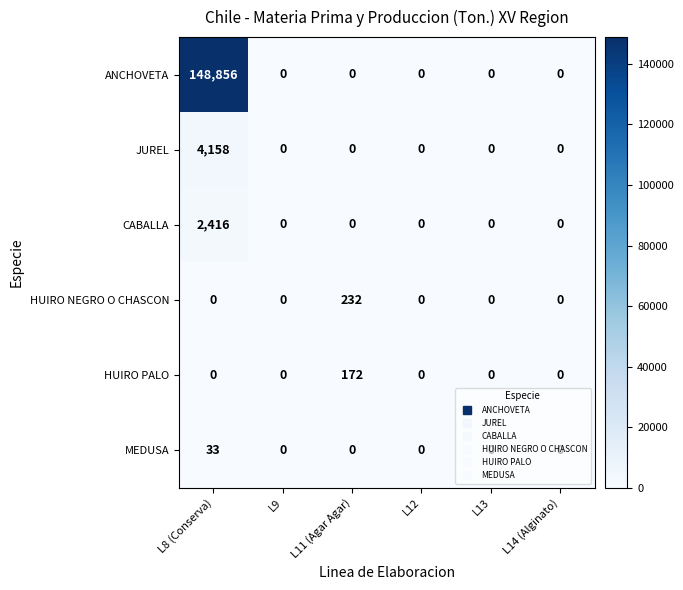

At which category is the sum across all series the highest?

L8 (Conserva)